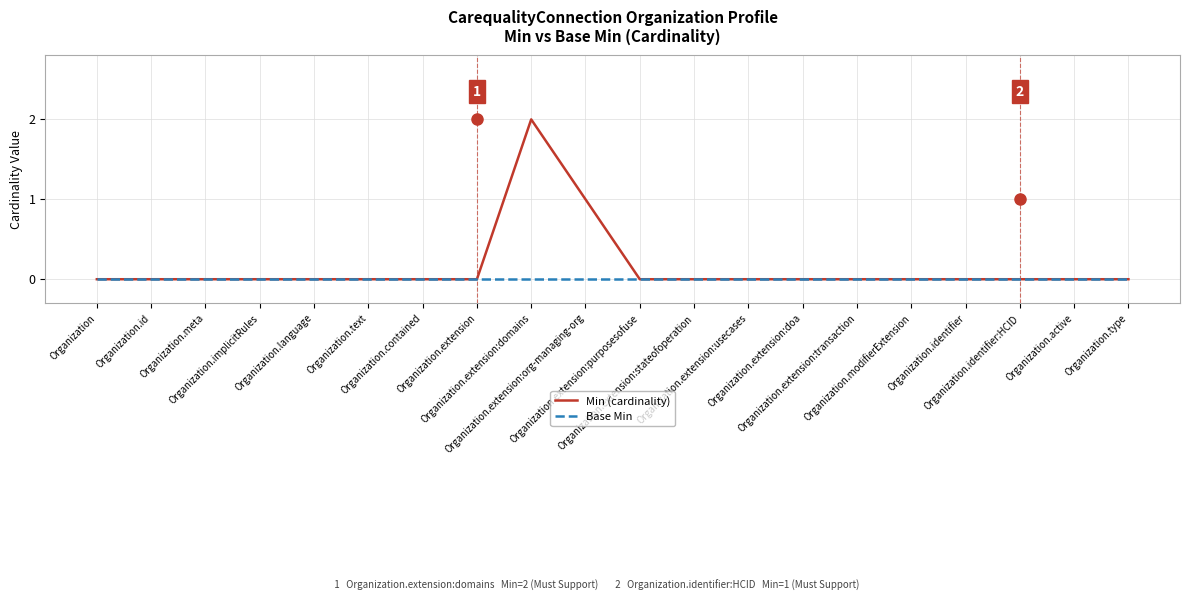

Where is Min (cardinality) nearest to the value 1?

Organization.extension:org-managing-org